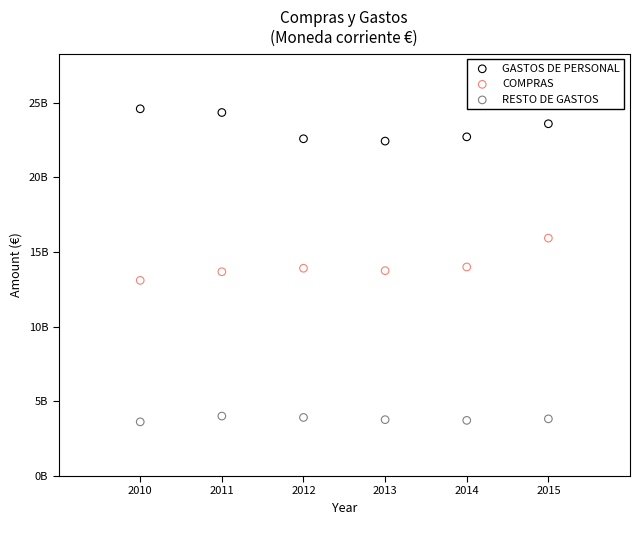

What are all the series names shown in the legend?

GASTOS DE PERSONAL, COMPRAS, RESTO DE GASTOS